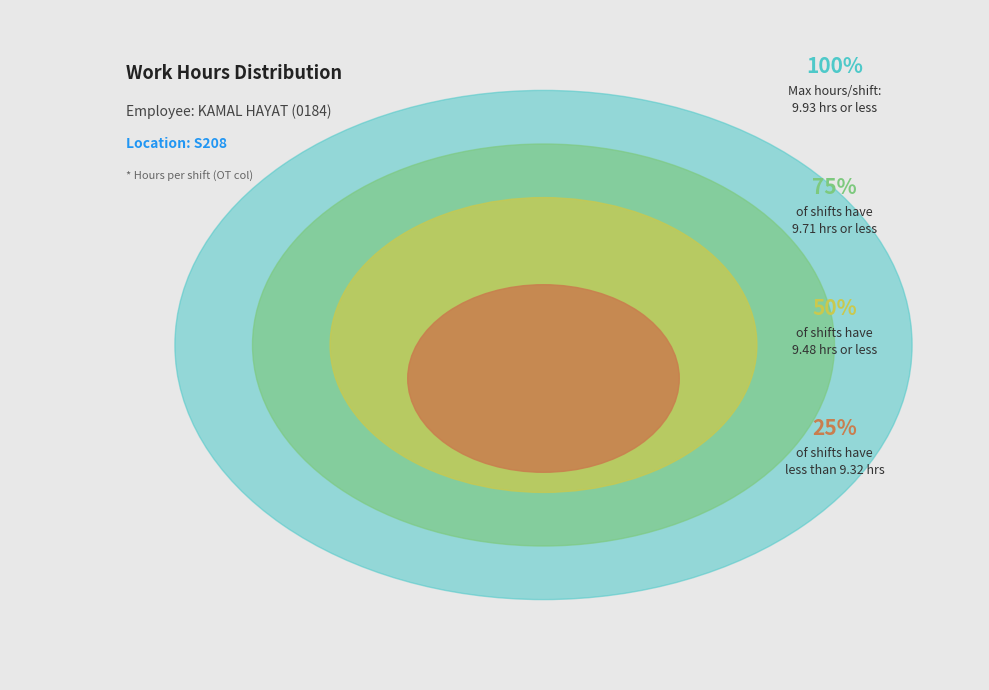

Does 1-Sat account for over 50% of the chart?

No